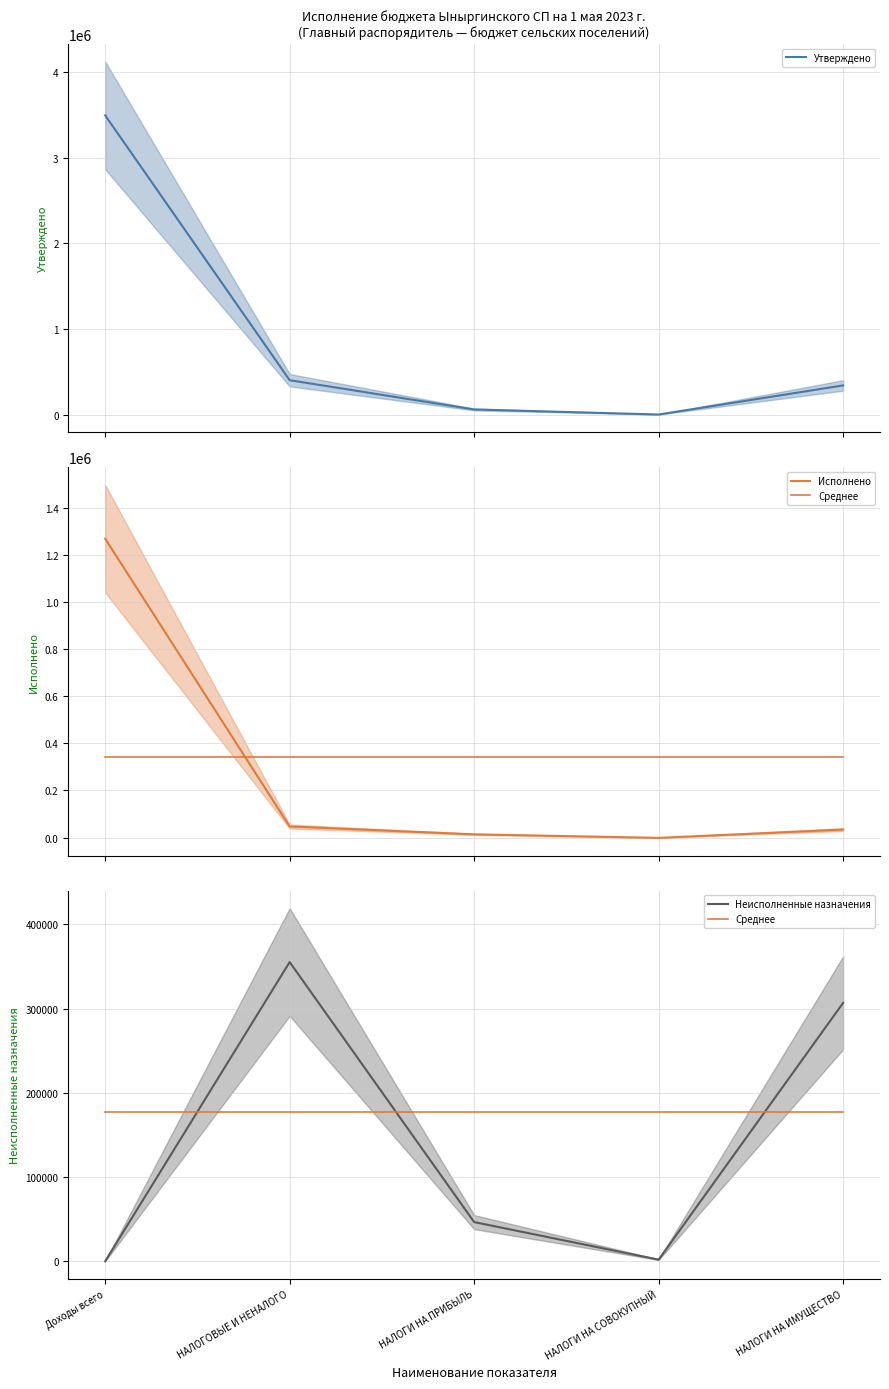

Which series ends up on top after the final intersection of Среднее and Исполнено?

Среднее